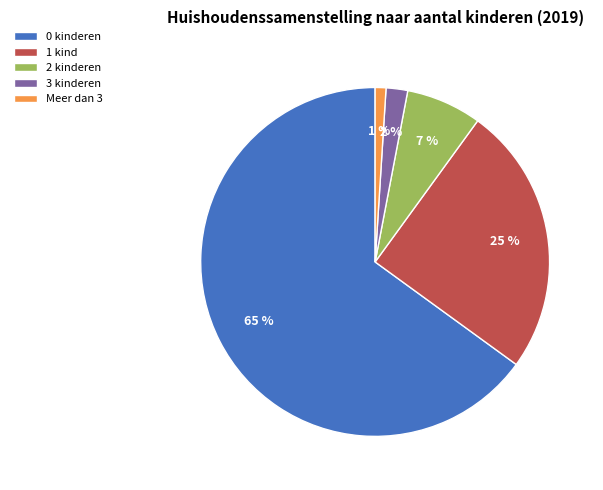

What percentage is the 0 kinderen slice, to the nearest percent?

65%